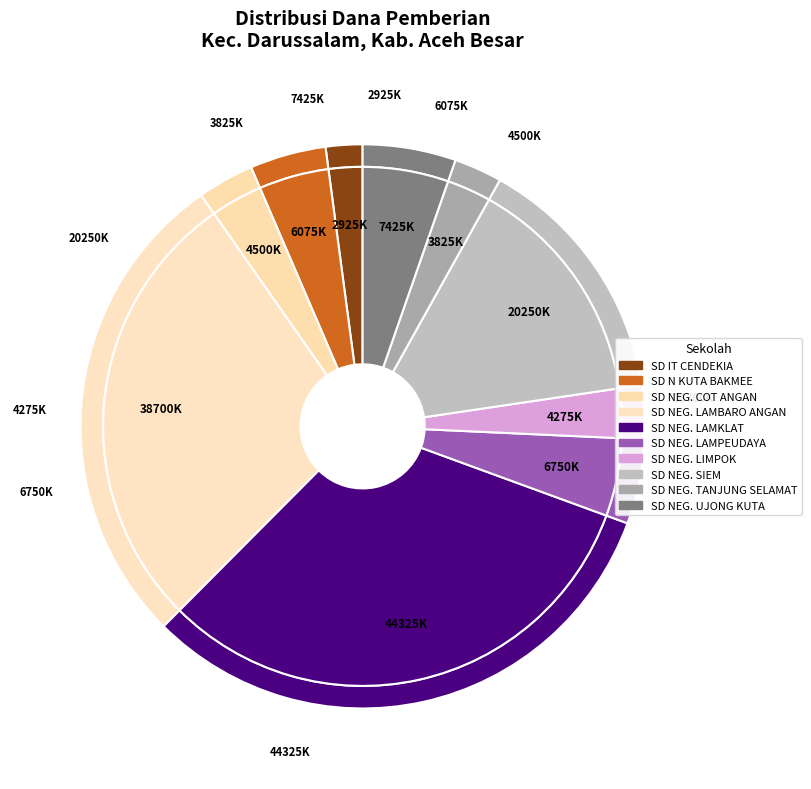

How many slices are in this pie chart?

10